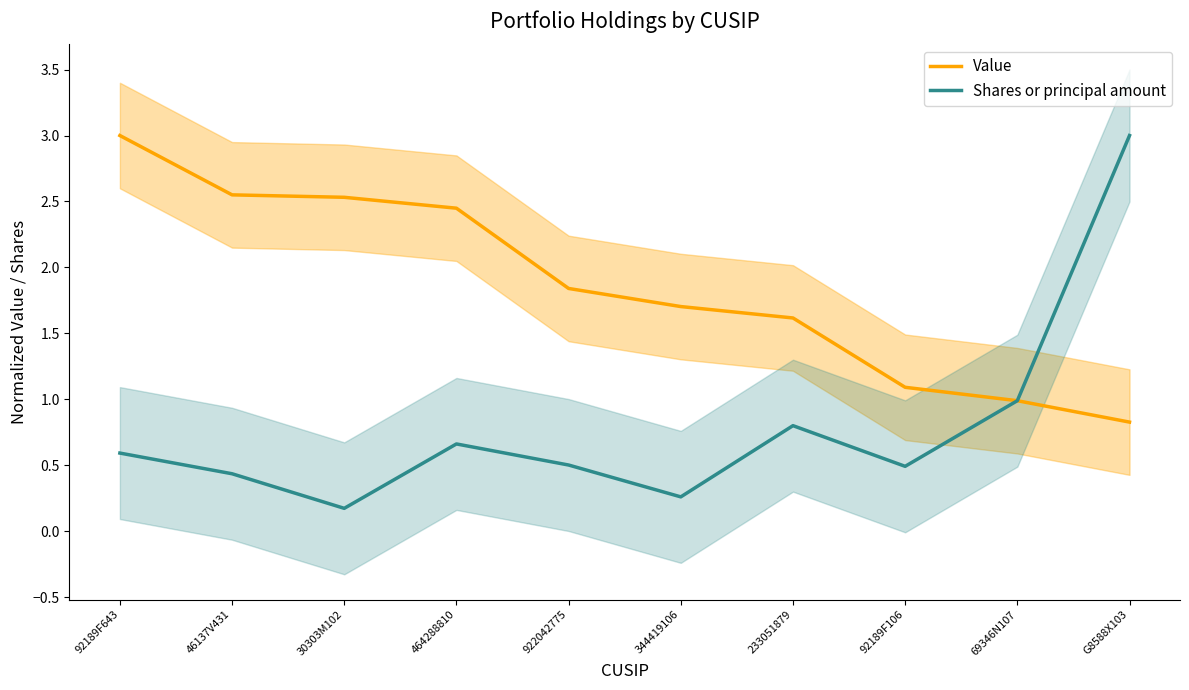

Does the chart have visible grid lines?

No